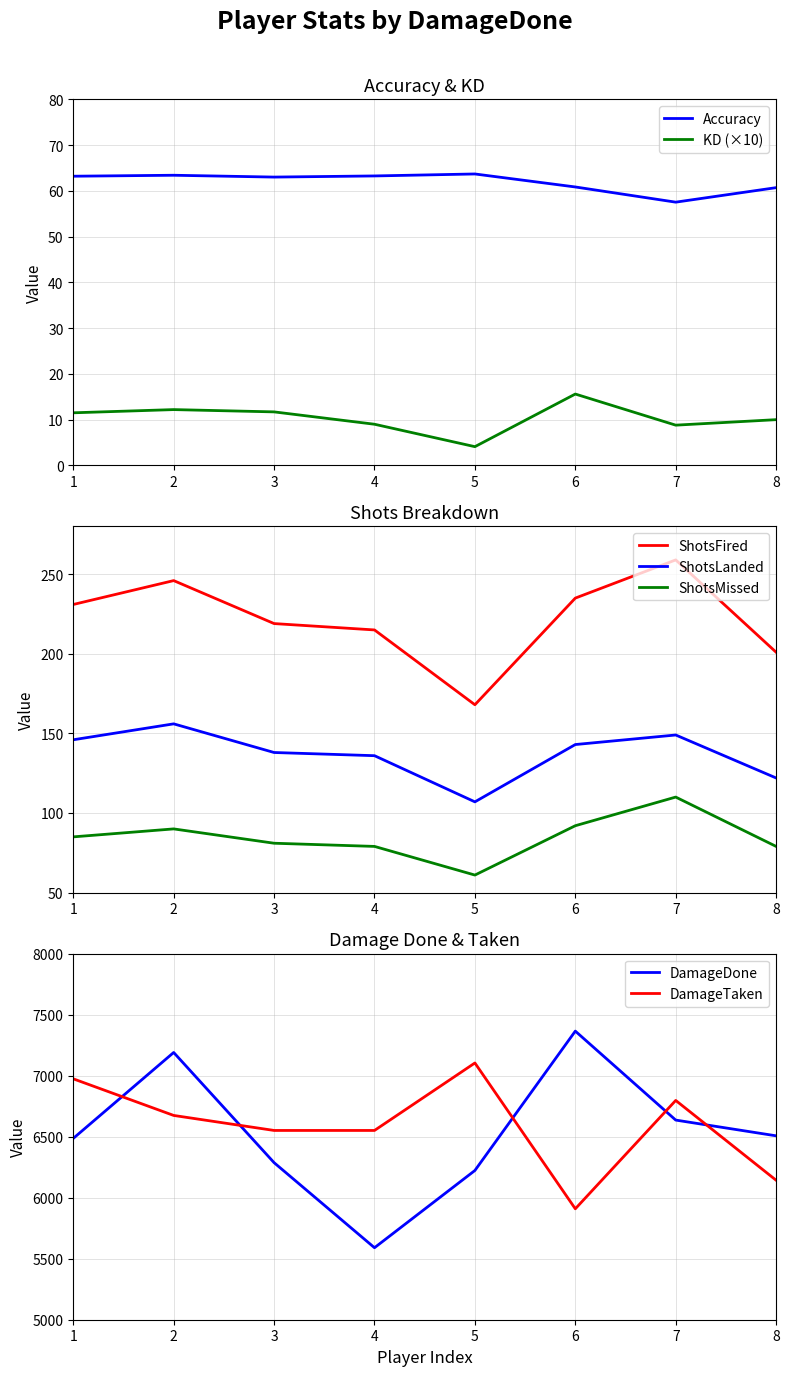

Is the value of ShotsFired at 5 greater than the value of ShotsMissed at 7?

Yes